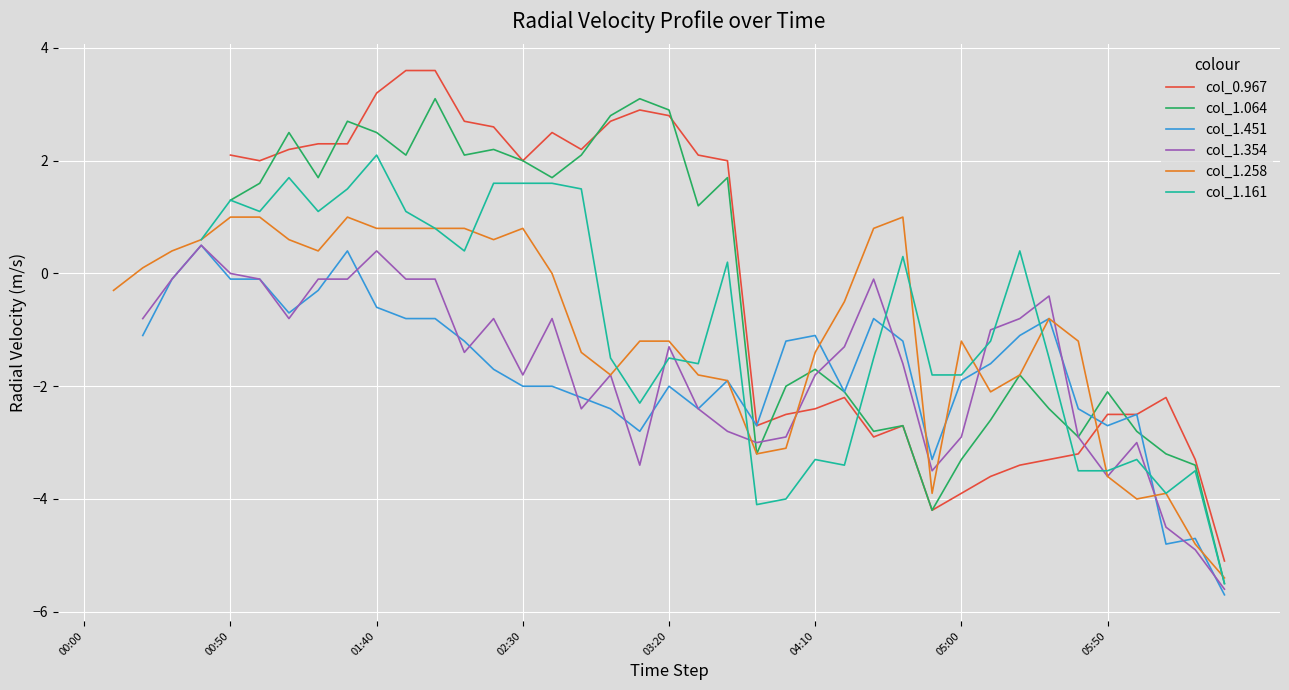

What value does the col_1.161 series have at 21?

-1.6